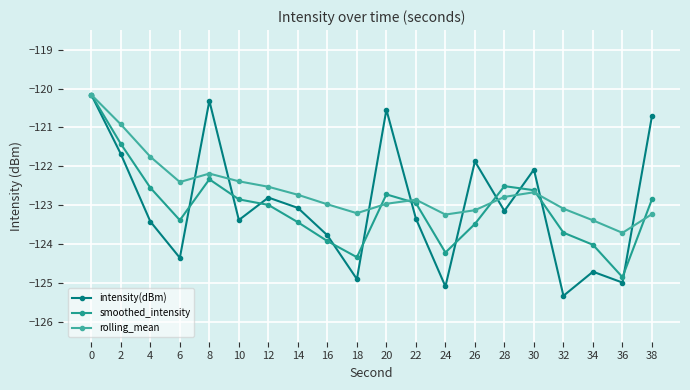

True or false: smoothed_intensity has more than 1 interior local peaks.

True